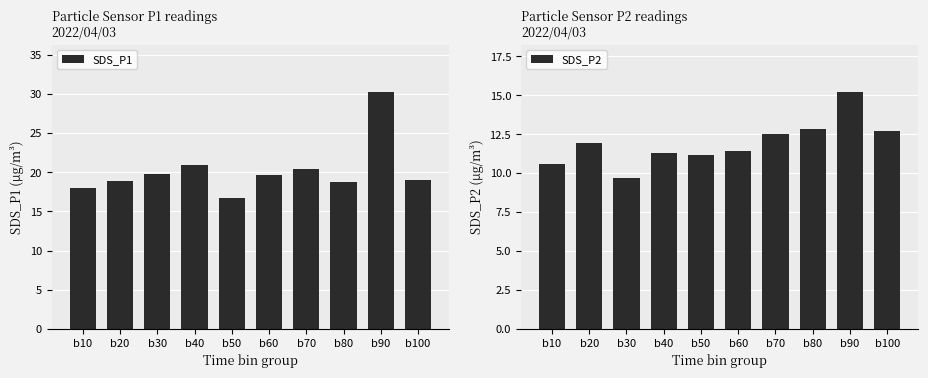

What is the difference between the highest and lowest values at b70?

7.9